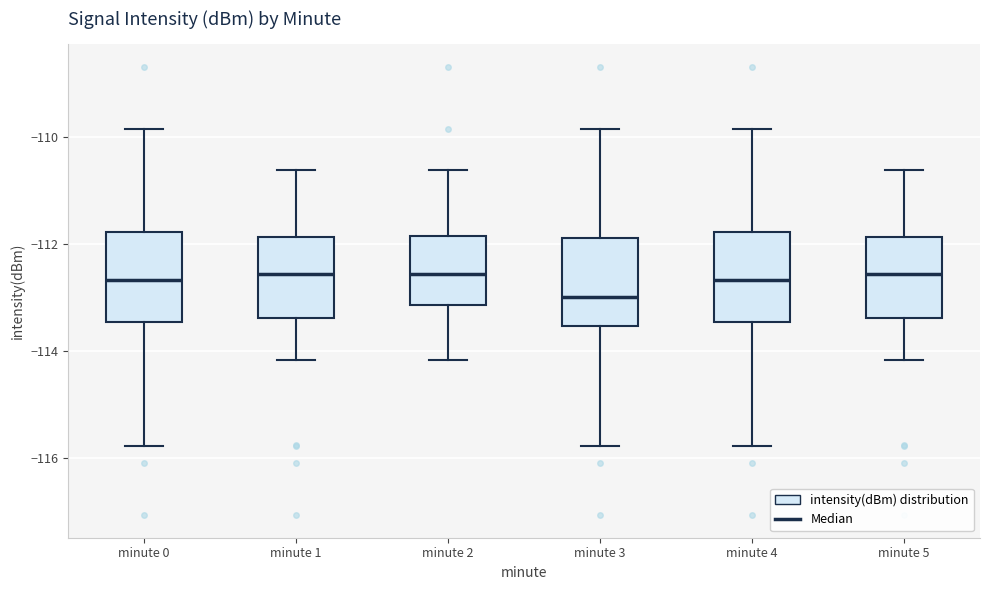

Reading left to right, transcribe this box plot: for each box, give where its median line is, the range the box spans, and where its two whiskers end, as read against the y-axis. The values are not printed on the chart, so give them approximately, as read against the axis.

minute 0: median -112.6, box -113.4 to -111.8, whiskers -115.8 to -109.8
minute 1: median -112.6, box -113.4 to -111.8, whiskers -114.2 to -110.6
minute 2: median -112.6, box -113.2 to -111.8, whiskers -114.2 to -110.6
minute 3: median -113.0, box -113.6 to -111.8, whiskers -115.8 to -109.8
minute 4: median -112.6, box -113.4 to -111.8, whiskers -115.8 to -109.8
minute 5: median -112.6, box -113.4 to -111.8, whiskers -114.2 to -110.6